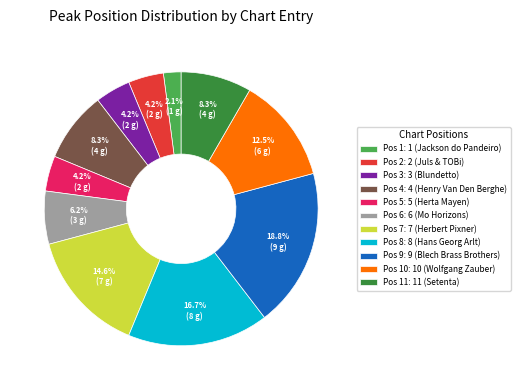

Is the sum of Pos 2: 2 (Juls & TOBi) and Pos 8: 8 (Hans Georg Arlt) greater than half?

No